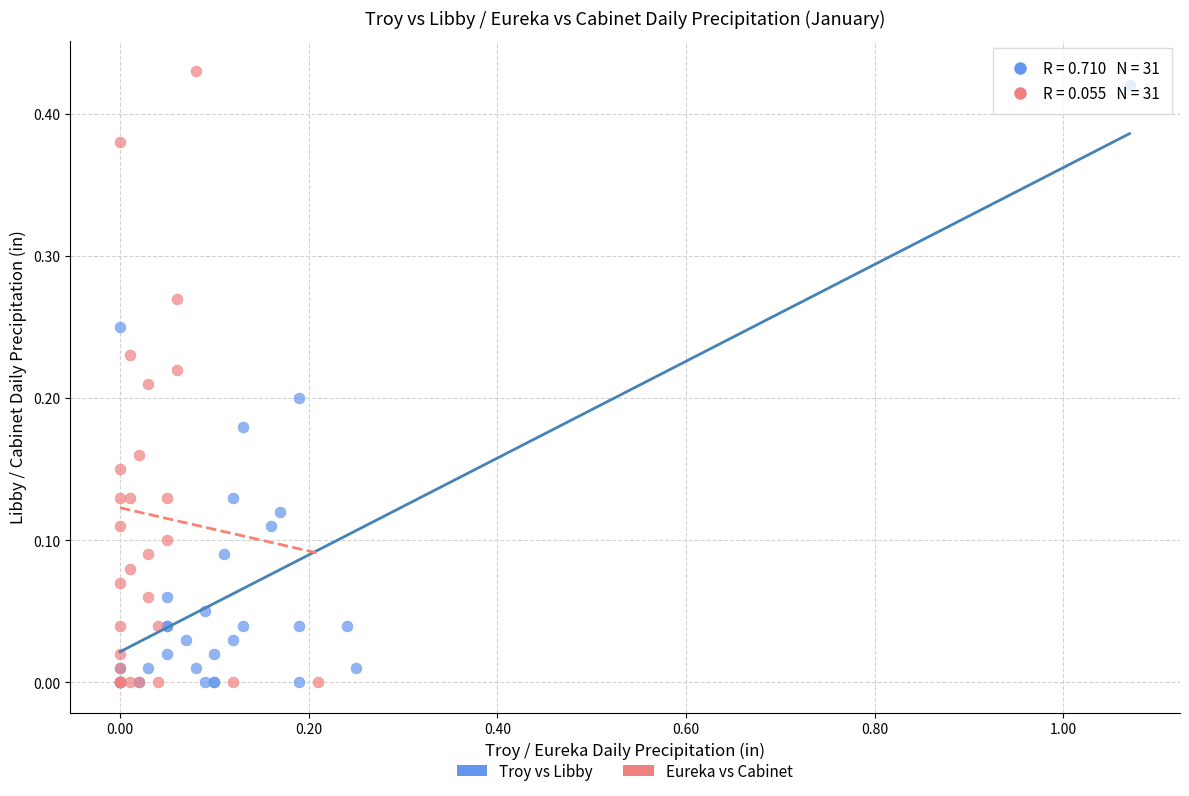

What are all the series names shown in the legend?

Troy vs Libby, Eureka vs Cabinet